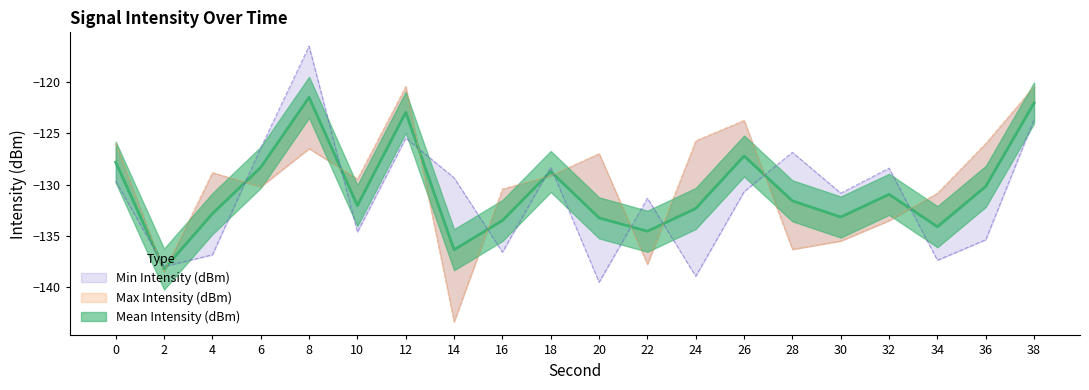

Reading right to left, extract all data points from this chart.

Min Intensity (dBm): -123.6	-135.4	-137.4	-128.4	-130.8	-126.9	-130.7	-138.9	-131.3	-139.5	-128.3	-136.6	-129.3	-125.5	-134.6	-116.5	-126.4	-136.8	-138.0	-129.7
Max Intensity (dBm): -120.4	-126.0	-130.8	-133.5	-135.5	-136.3	-123.7	-125.7	-137.8	-127.0	-129.1	-130.4	-143.4	-120.4	-129.5	-126.5	-130.2	-128.8	-138.5	-126.0
Mean Intensity (dBm): -122.0	-130.2	-134.1	-131.0	-133.2	-131.6	-127.2	-132.3	-134.5	-133.2	-128.7	-133.5	-136.3	-123.0	-132.0	-121.5	-128.3	-132.8	-138.2	-127.8